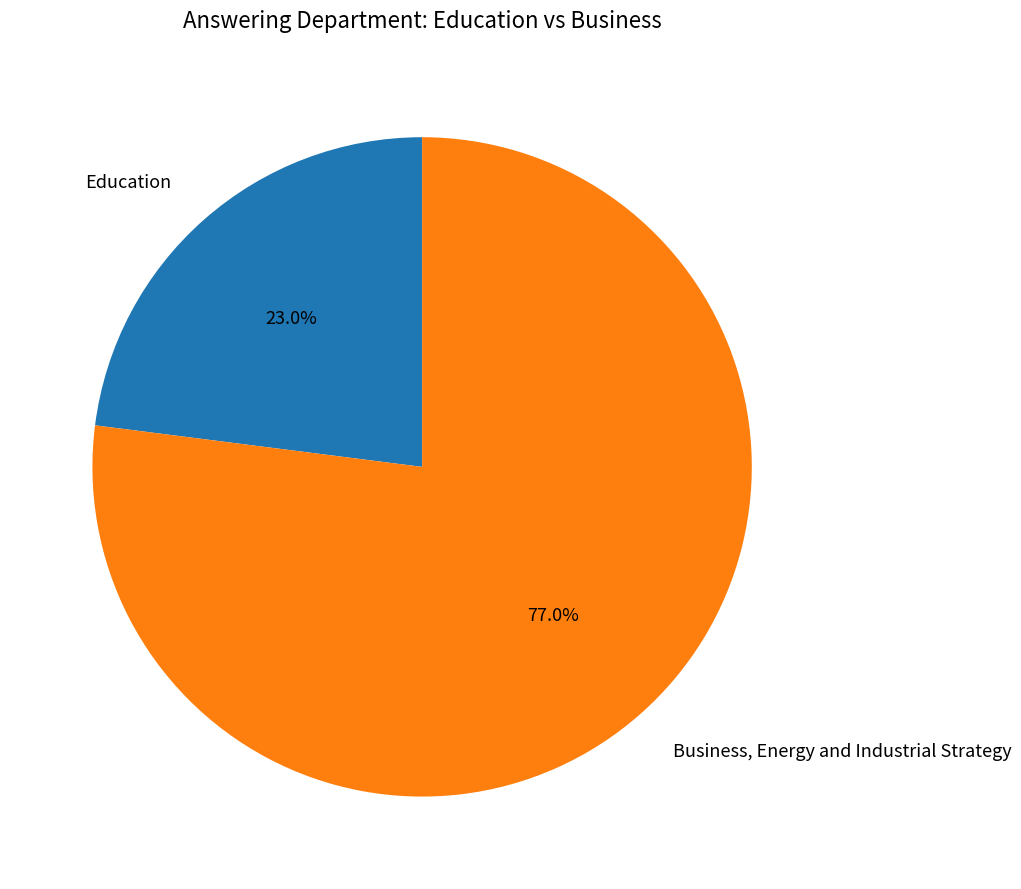

To the nearest percent, what is the difference between the largest and smallest slice percentages?

54%